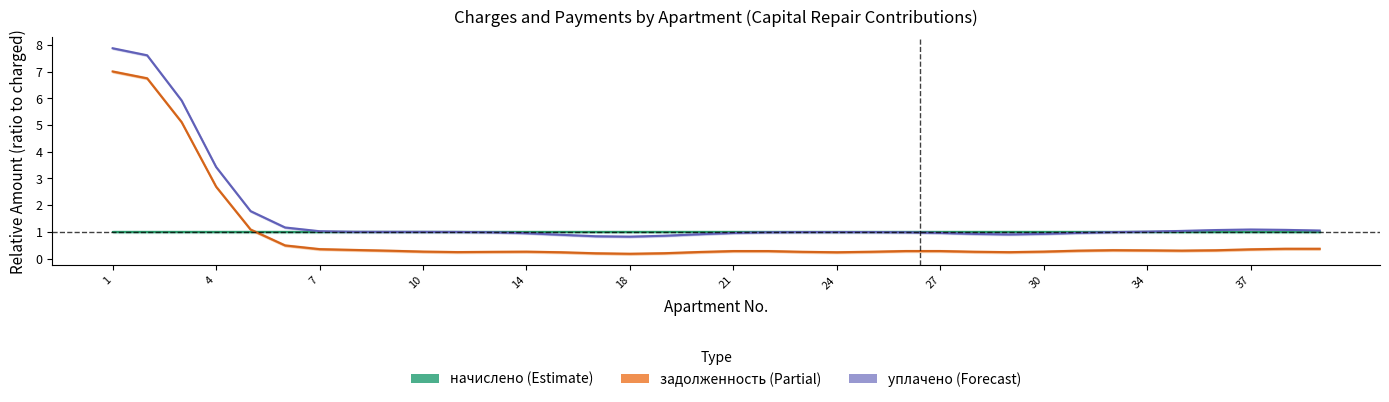

Count the number of categories in the chart.

36